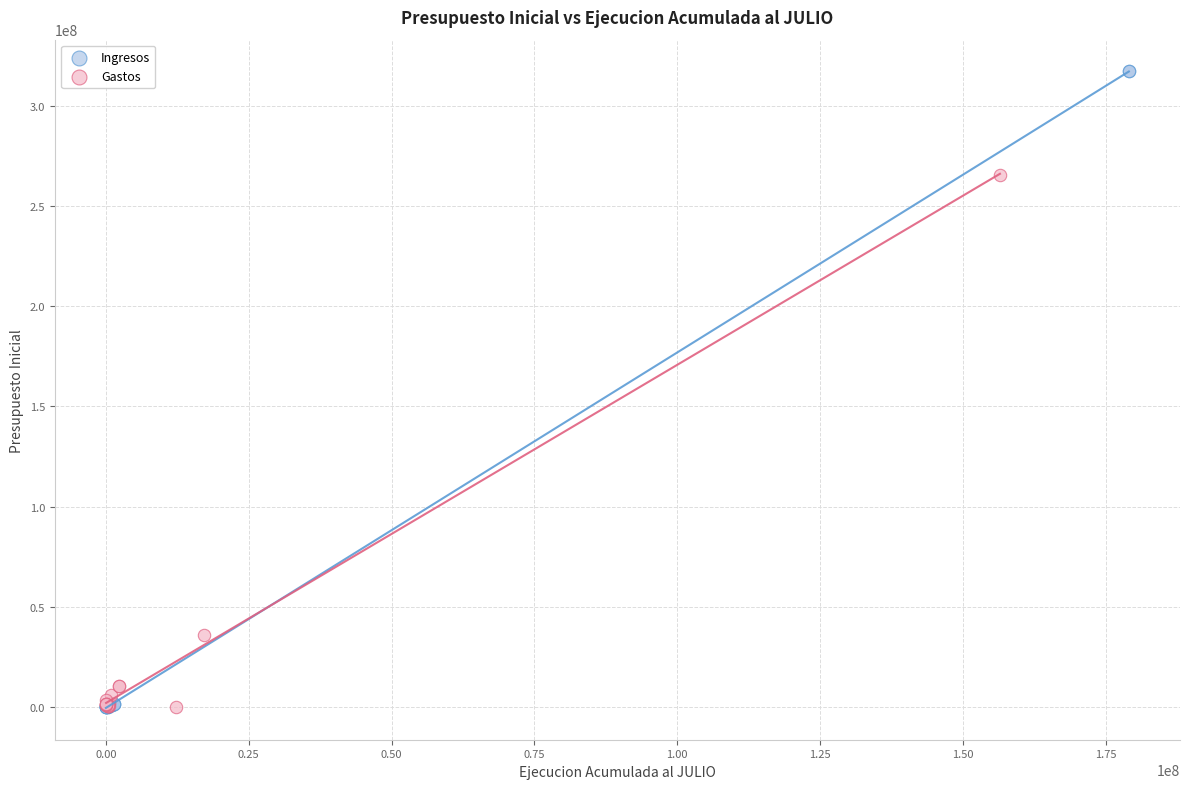

Which series reaches the maximum Y coordinate?

Ingresos